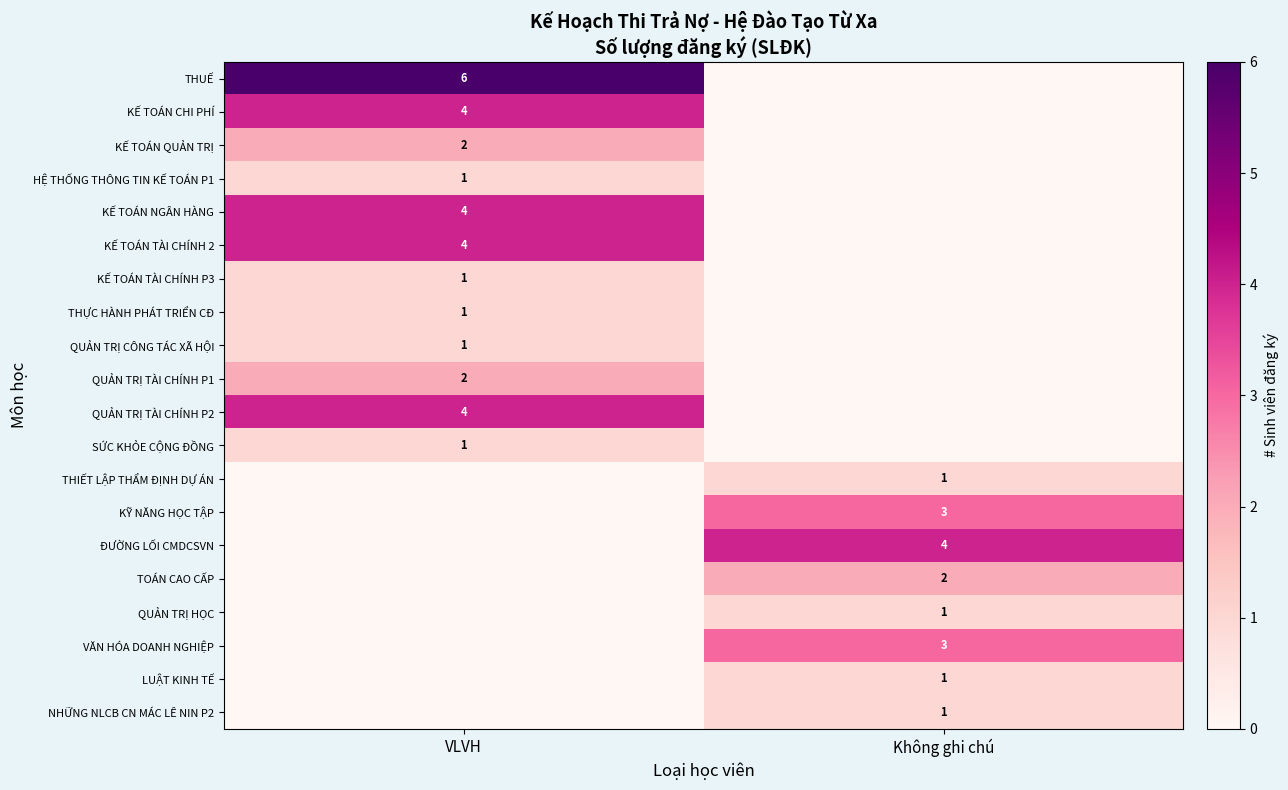

Is the value of TOÁN CAO CẤP at Không ghi chú greater than the value of SỨC KHỎE CỘNG ĐỒNG at VLVH?

Yes